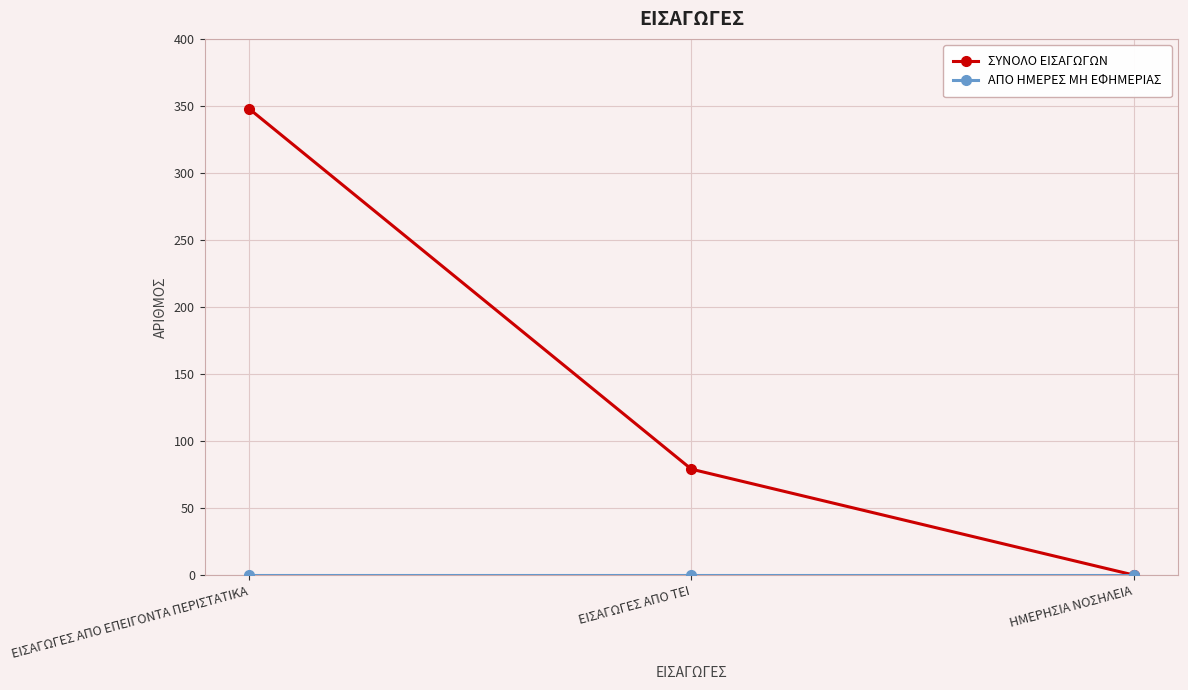

Read the ΣΥΝΟΛΟ ΕΙΣΑΓΩΓΩΝ value at ΕΙΣΑΓΩΓΕΣ ΑΠΟ ΕΠΕΙΓΟΝΤΑ ΠΕΡΙΣΤΑΤΙΚΑ.

348